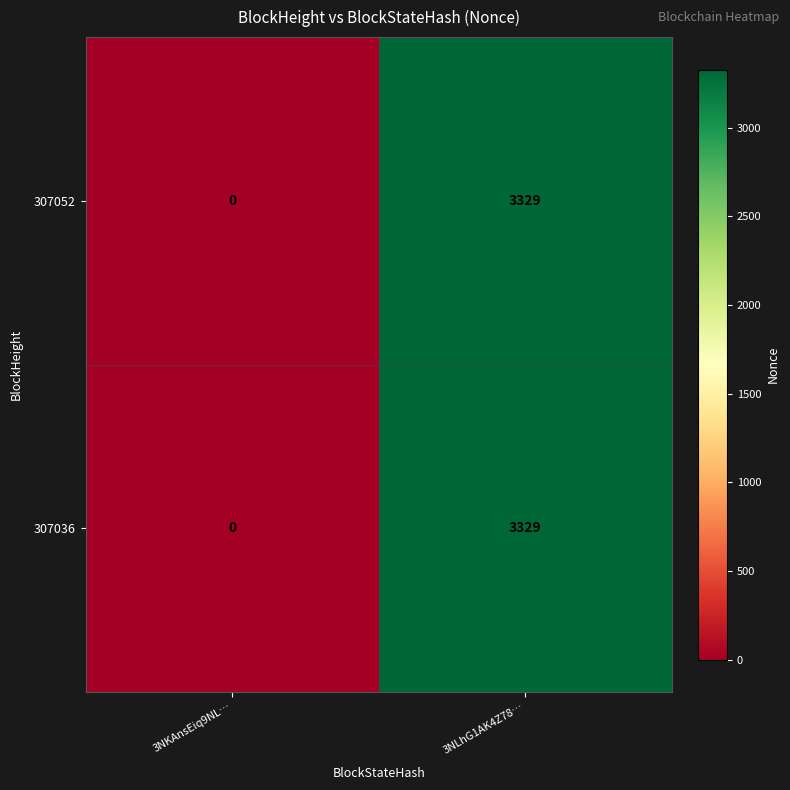

Rank the categories by 307036 value from lowest to highest.

3NKAnsEiq9NL…, 3NLhG1AK4Z78…